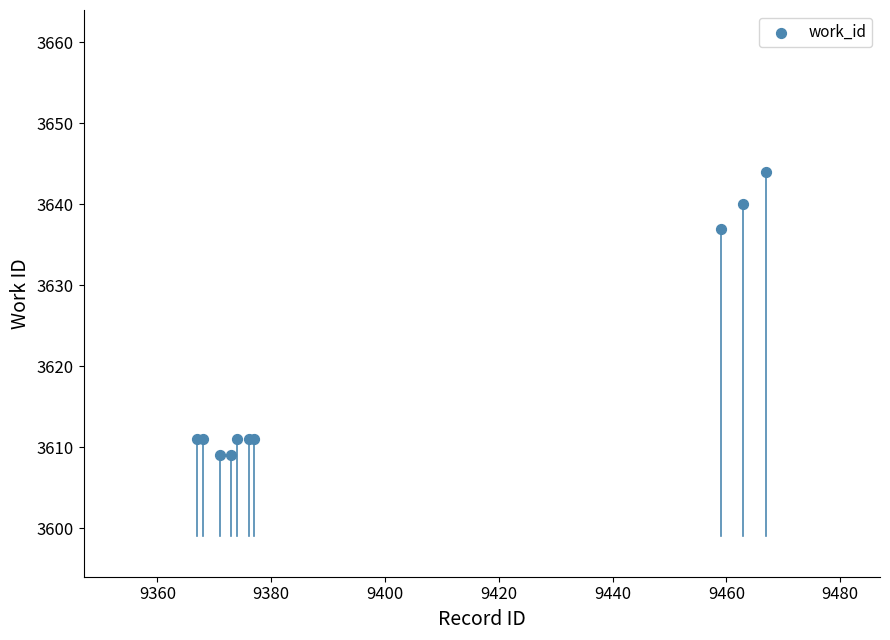

What Y value in the scatter plot is closest to 3626?

3637